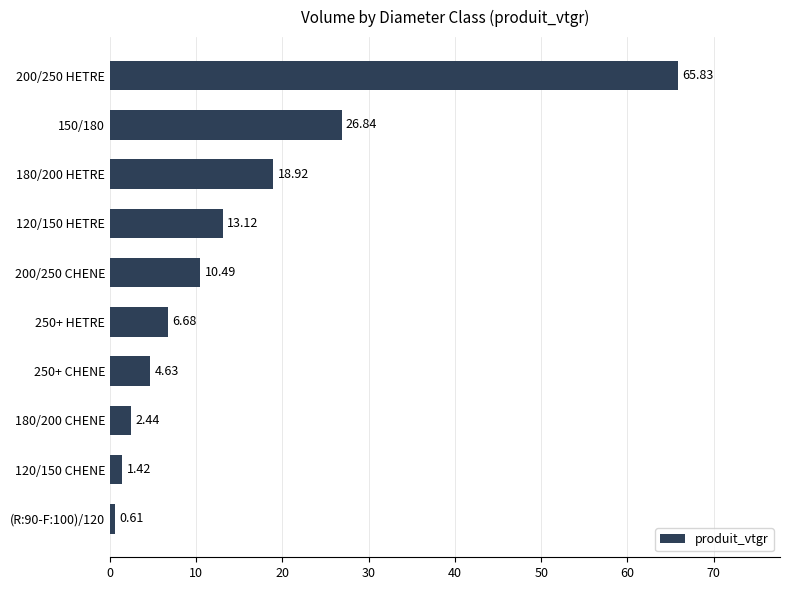

Rank the categories by value from highest to lowest.

200/250 HETRE, 150/180, 180/200 HETRE, 120/150 HETRE, 200/250 CHENE, 250+ HETRE, 250+ CHENE, 180/200 CHENE, 120/150 CHENE, (R:90-F:100)/120